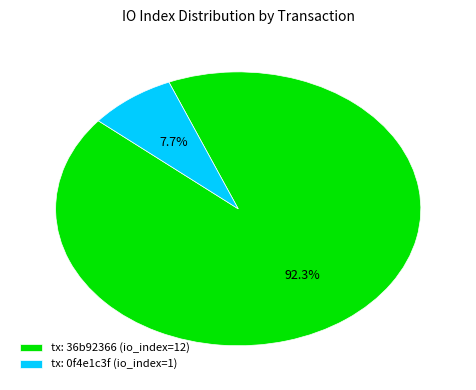

Rank the categories by value from highest to lowest.

tx: 36b92366 (io_index=12), tx: 0f4e1c3f (io_index=1)